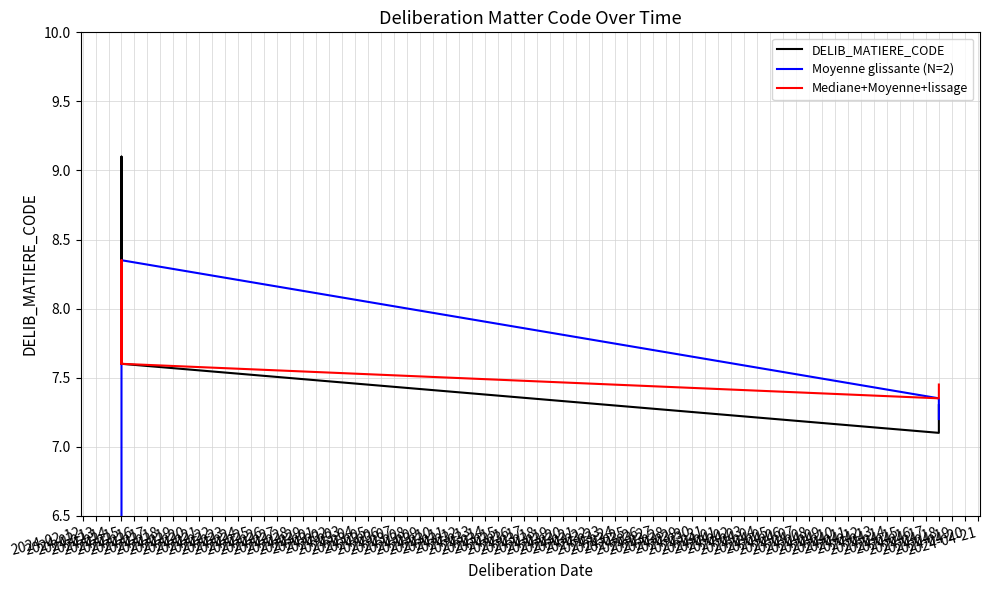

How many values in the Moyenne glissante (N=2) series exceed 7?

6